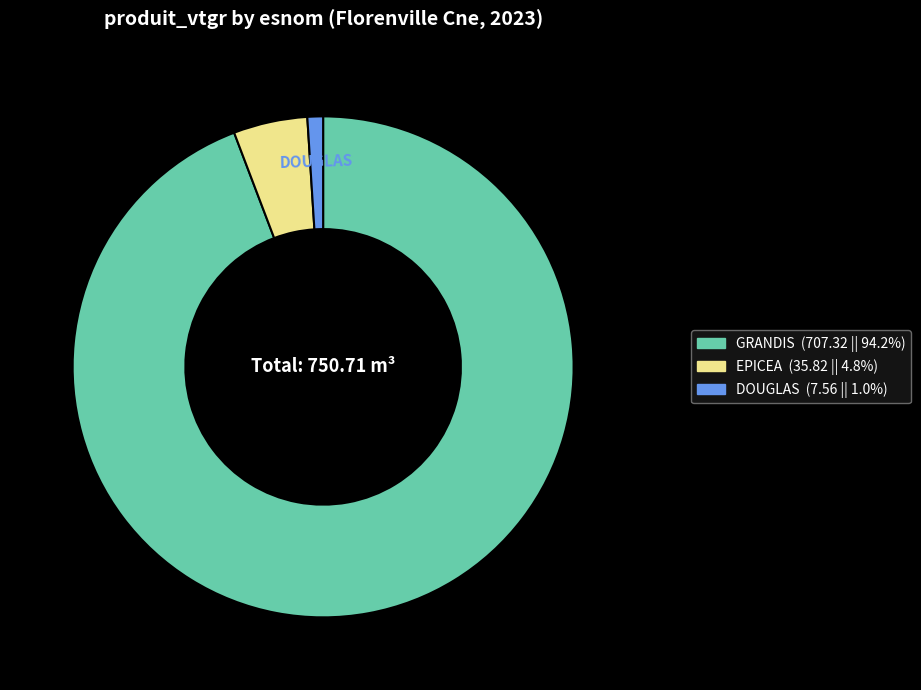

Is there any slice that represents more than half of the pie?

Yes